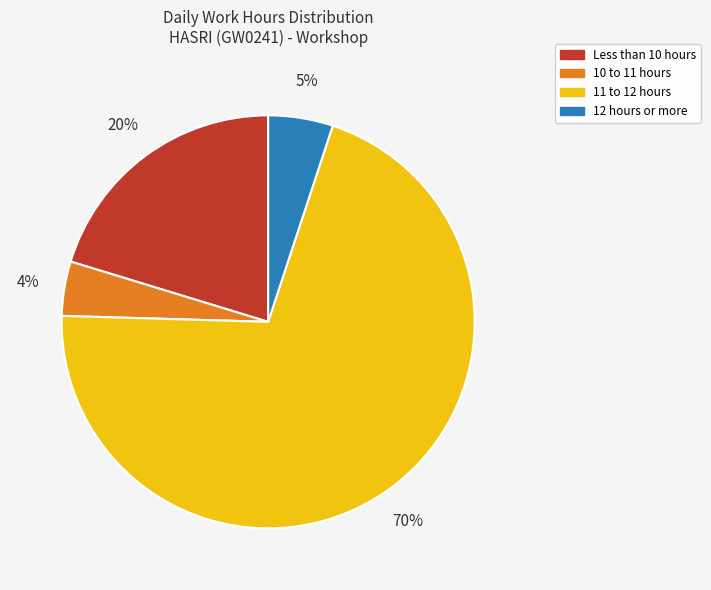

To the nearest percent, what is the difference between the Less than 10 hours and 12 hours or more slice percentages?

15%